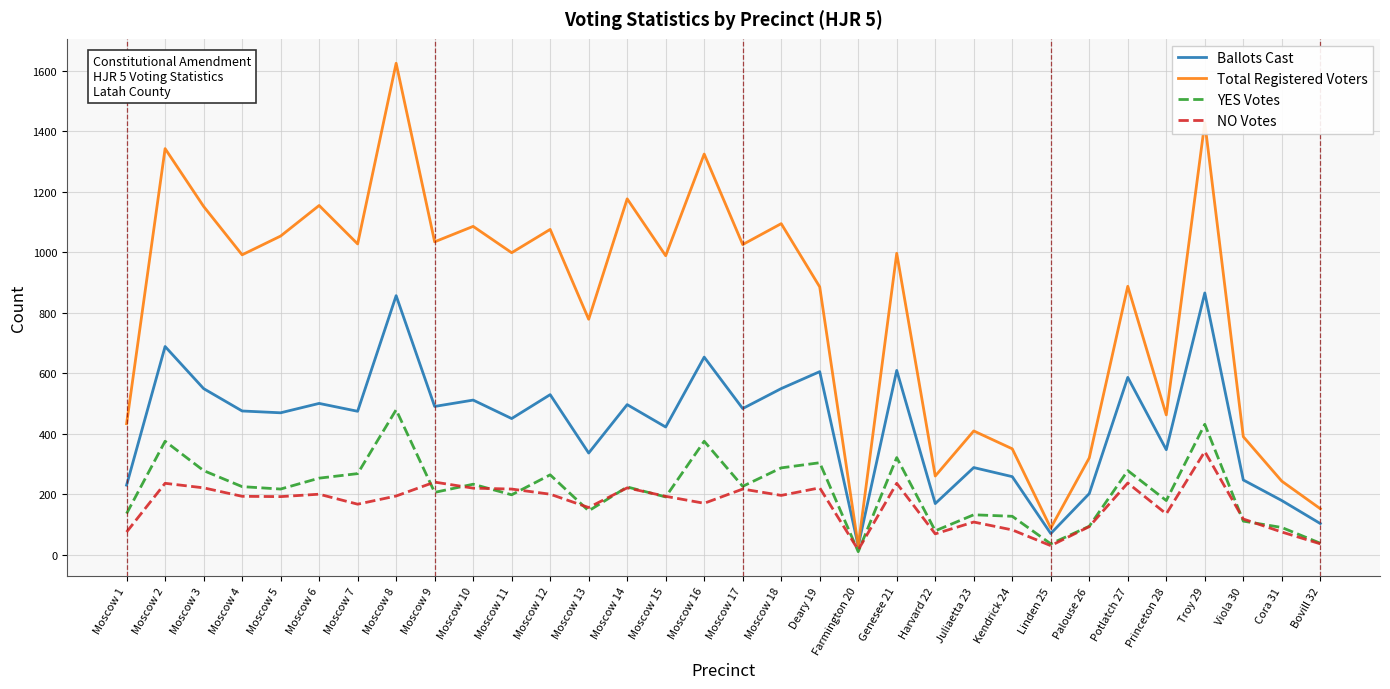

Where is Total Registered Voters nearest to the value 826?

Moscow 13